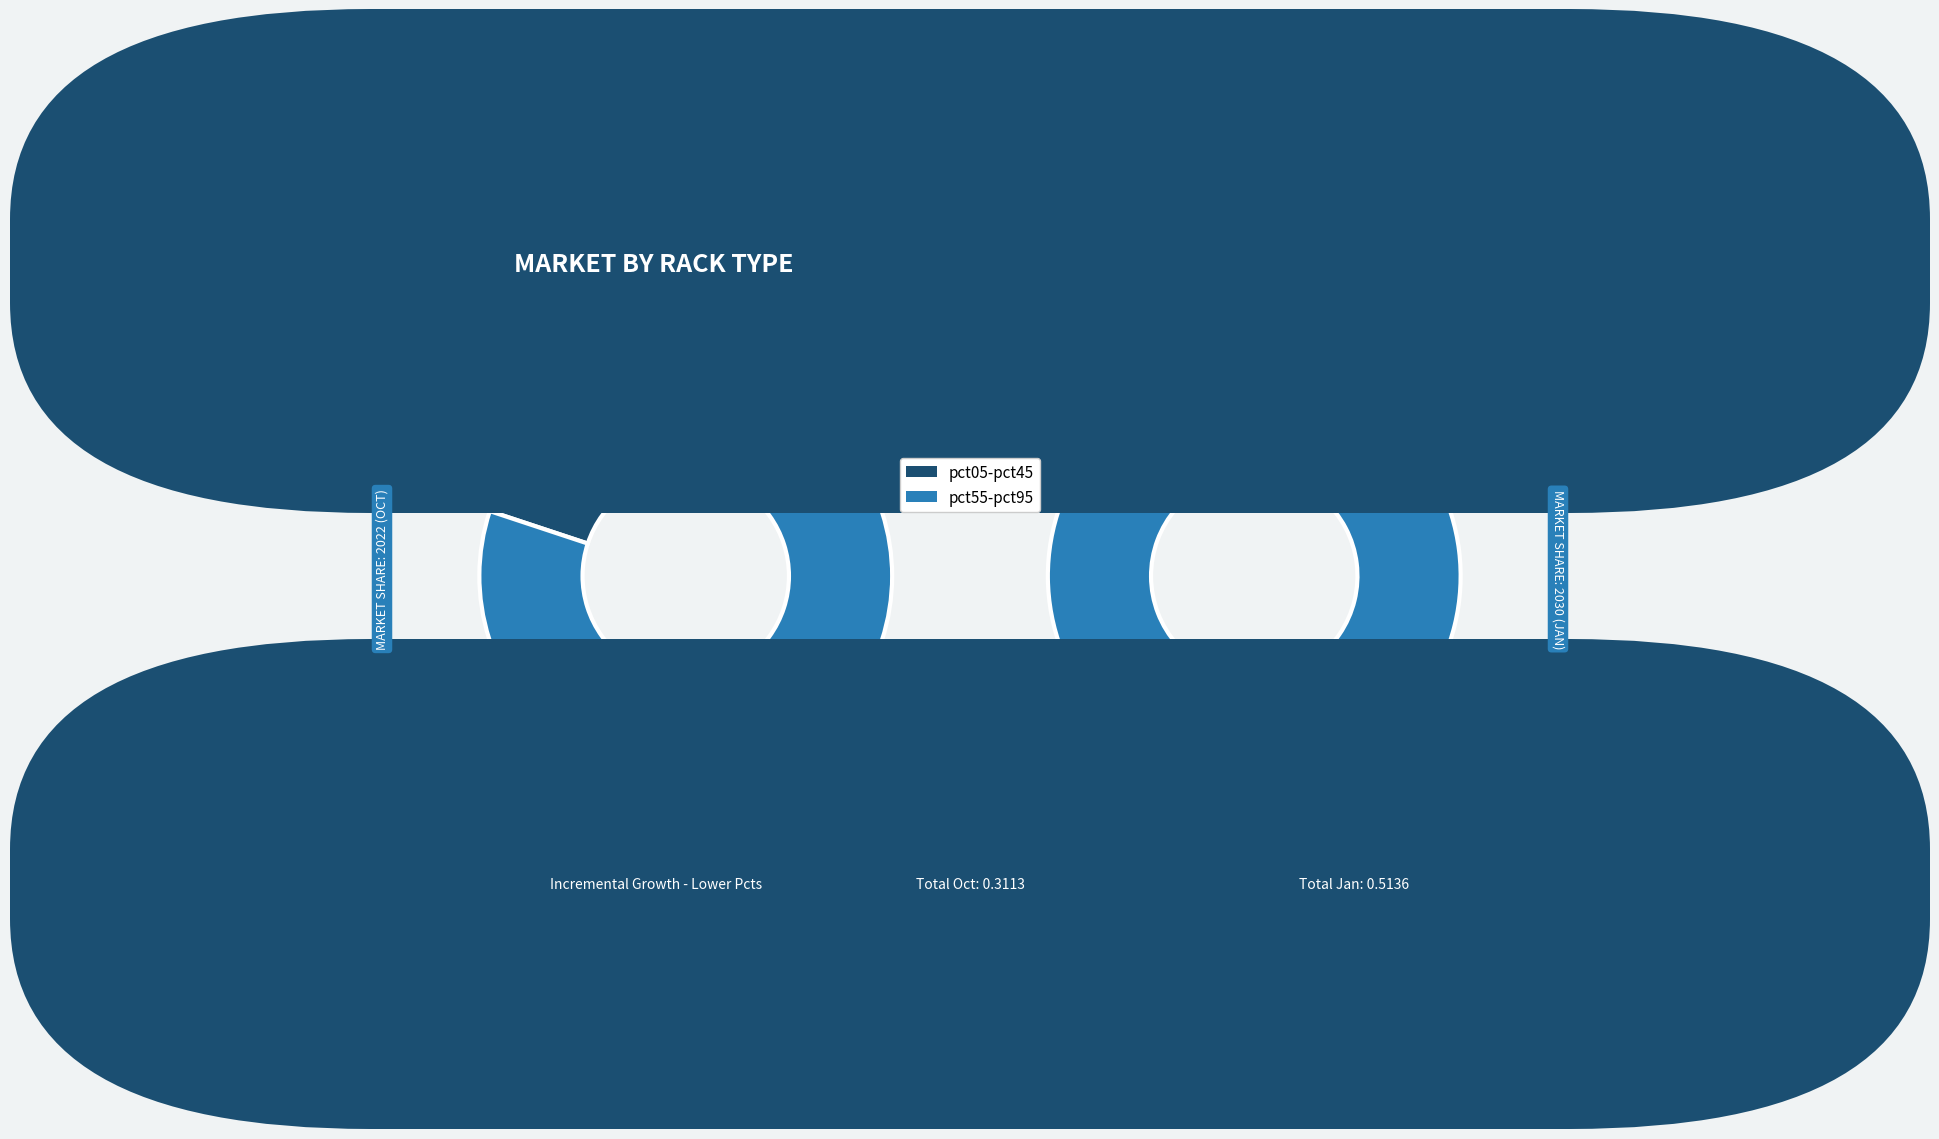

To the nearest percent, what portion does oct_values represent?

4%